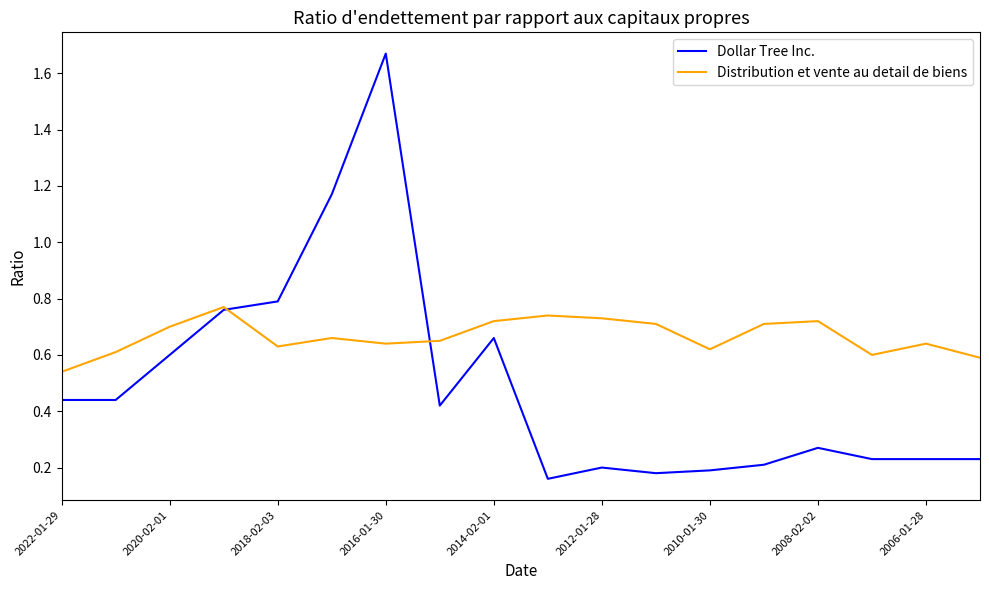

Which series has the largest total across all categories?

Distribution et vente au detail de biens